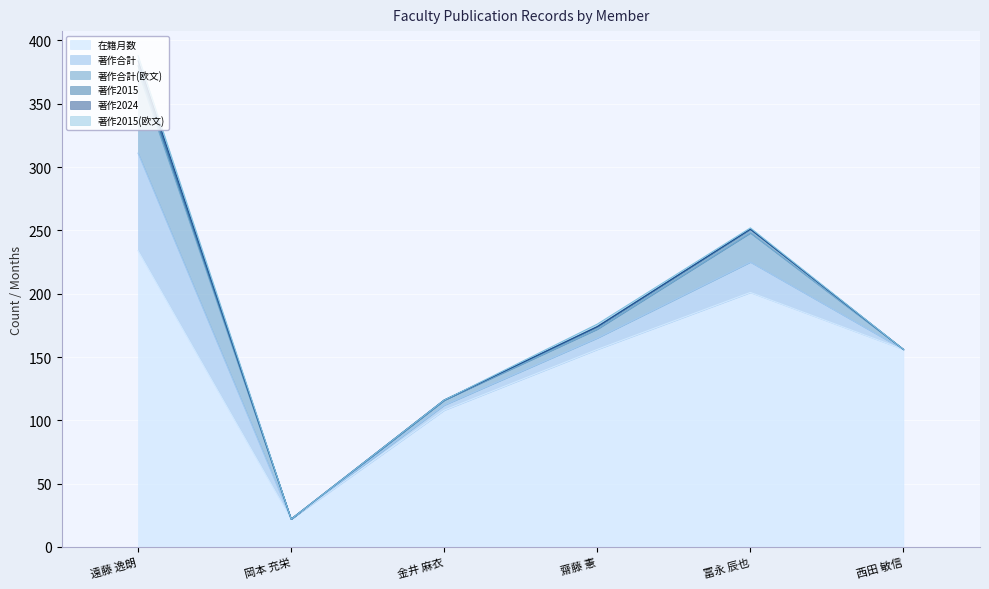

True or false: 著作2015(欧文) and 在籍月数 intersect in this chart.

False